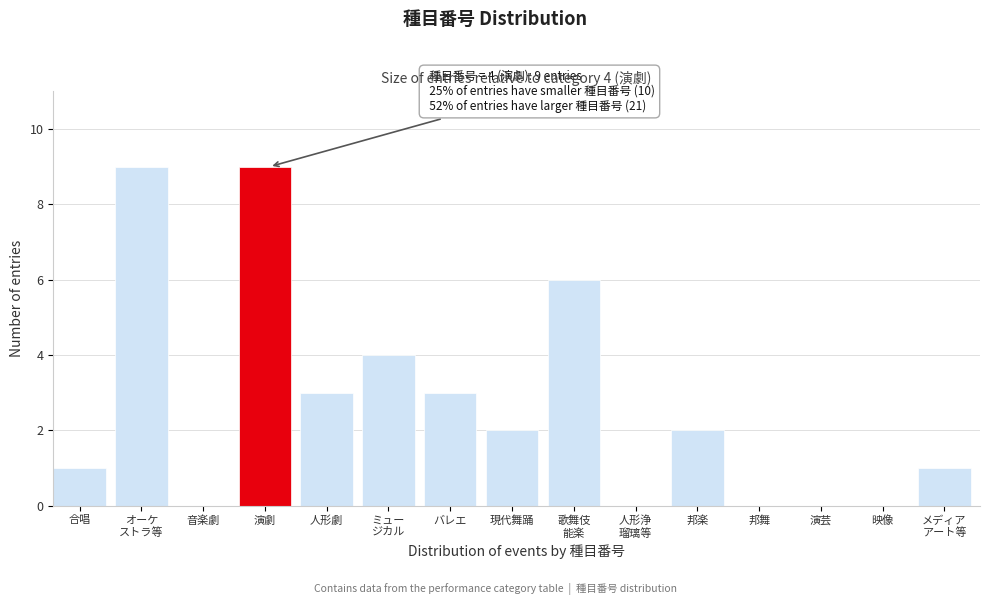

What is the change in value from 演劇 to 人形劇?

-6